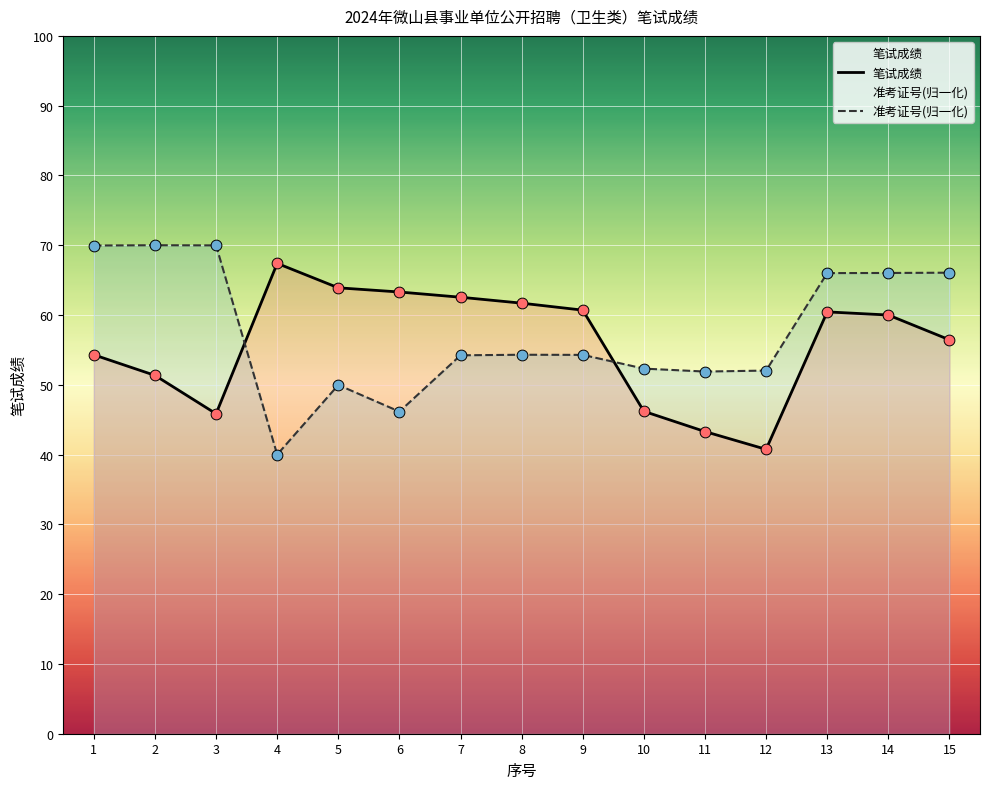

Which series reaches the maximum Y coordinate?

准考证号